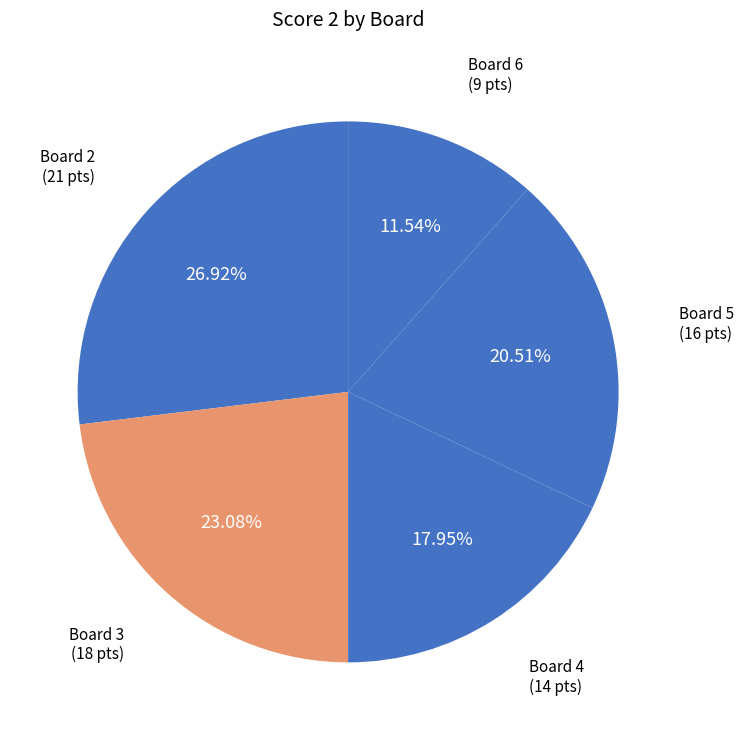

Rank the categories by value from highest to lowest.

Board 2, Board 3, Board 5, Board 4, Board 6